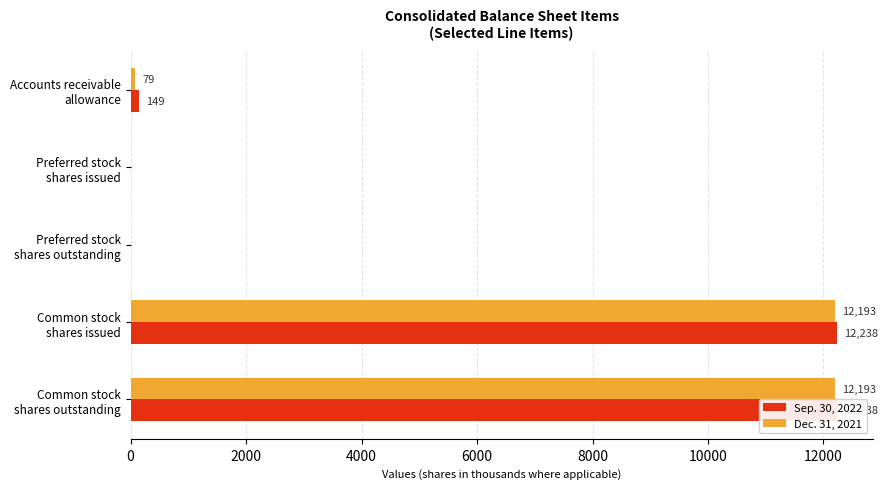

List the series in order of their peak value, highest first.

Sep. 30, 2022, Dec. 31, 2021